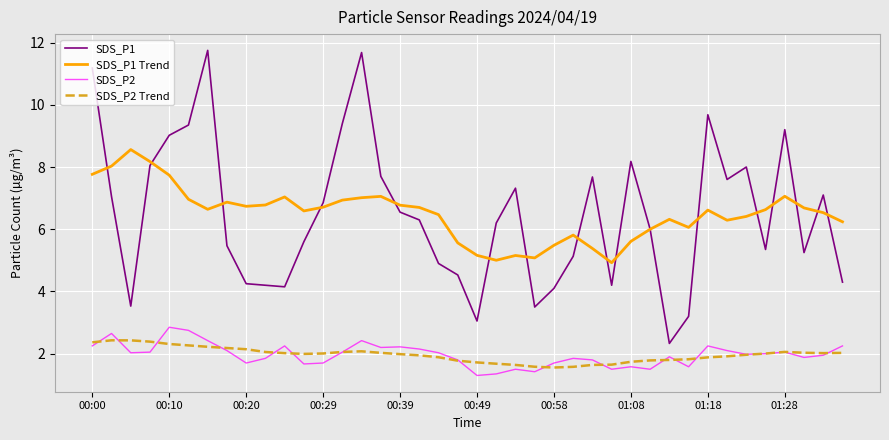

True or false: SDS_P2 and SDS_P1 cross at least once.

False